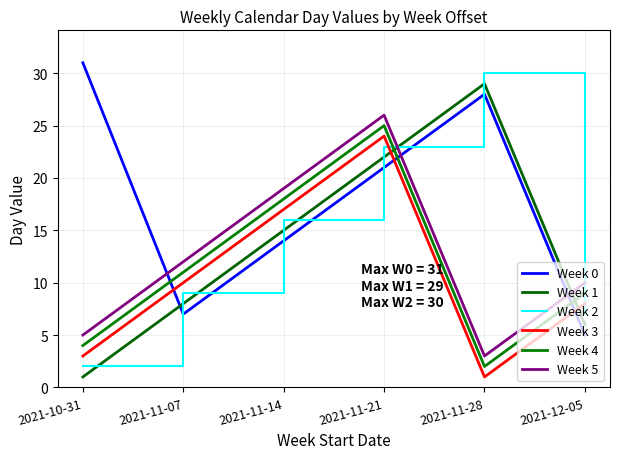

Where is the first local maximum for Week 0?

2021-11-28